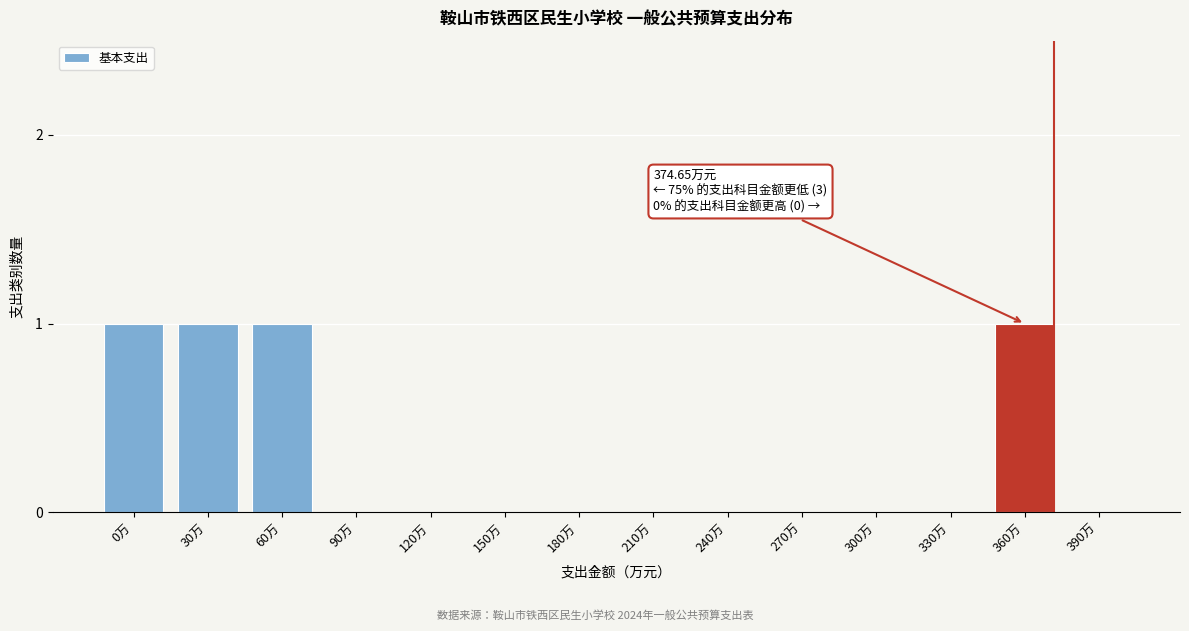

Reading right to left, transcribe all the data shown in this chart.

390万=0	360万=1	330万=0	300万=0	270万=0	240万=0	210万=0	180万=0	150万=0	120万=0	90万=0	60万=1	30万=1	0万=1